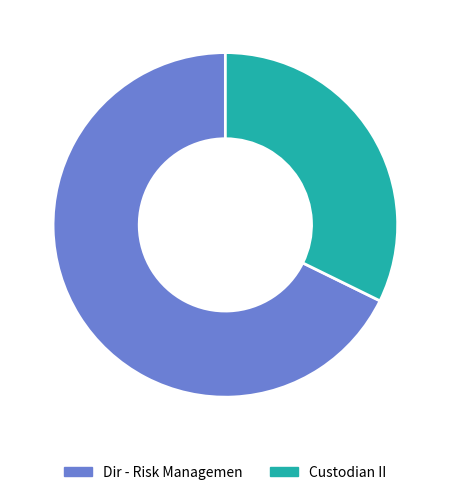

The Custodian II slice represents 44% of the pie. True or false?

False